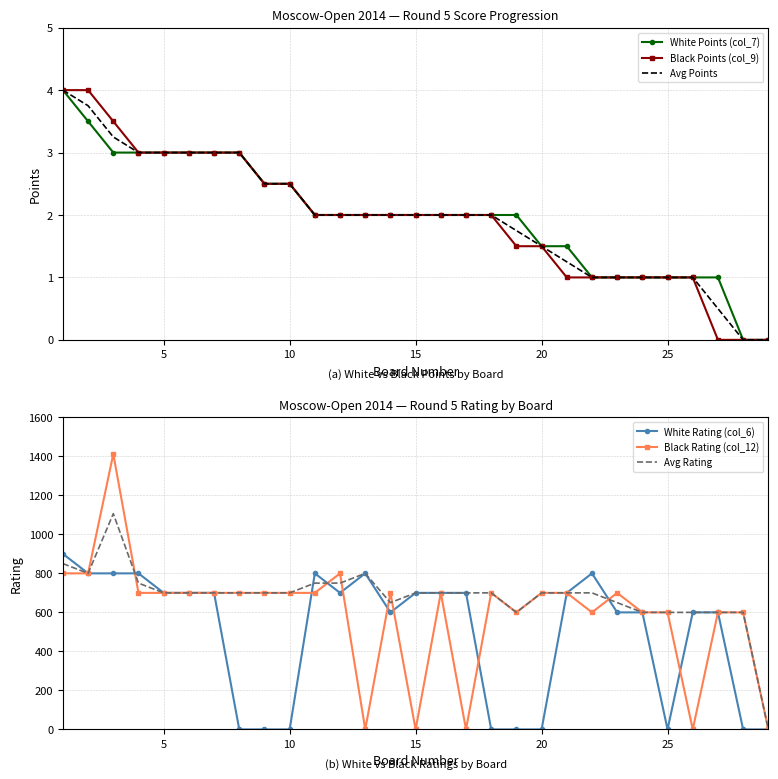

List the series in order of their peak value, lowest first.

White Points (col_7), Black Points (col_9), Avg Points, White Rating (col_6), Avg Rating, Black Rating (col_12)